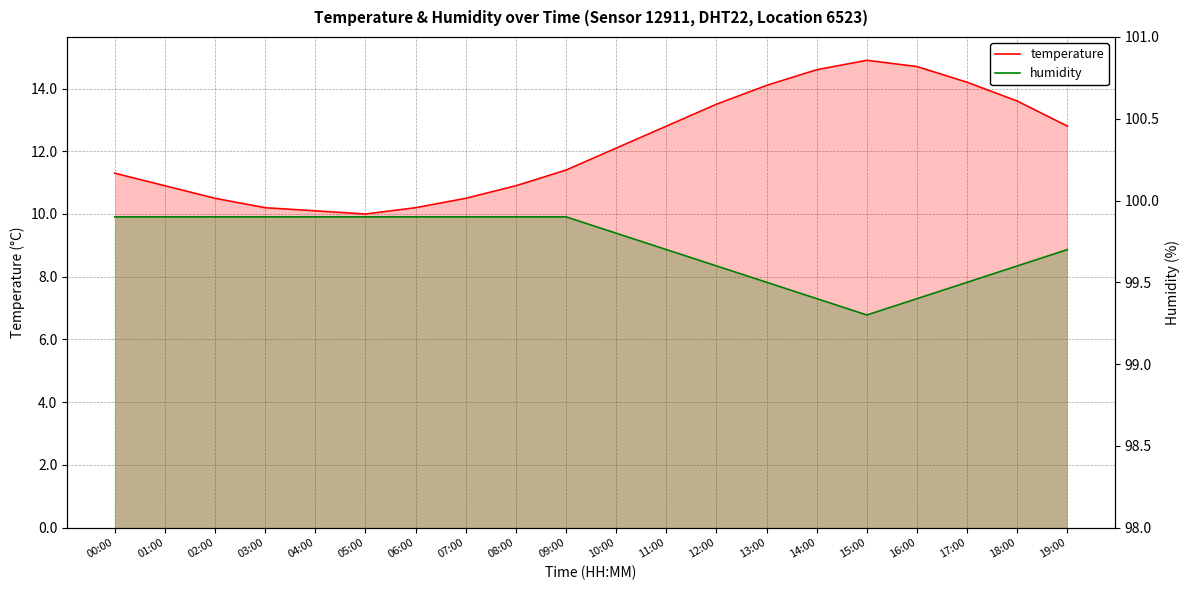

Which has a higher value, 11:00 or 09:00?

11:00